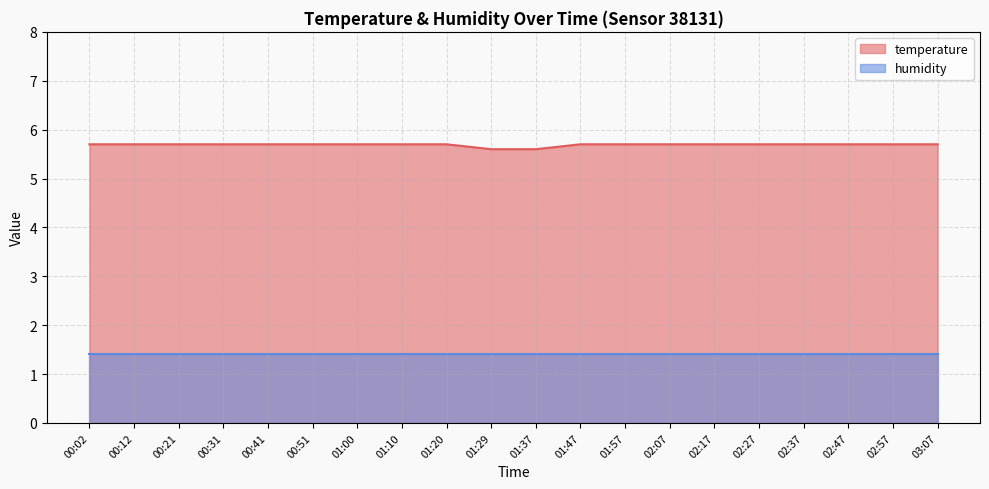

Approximately how many times larger is the value at 02:37 compared to 03:07?

1.0